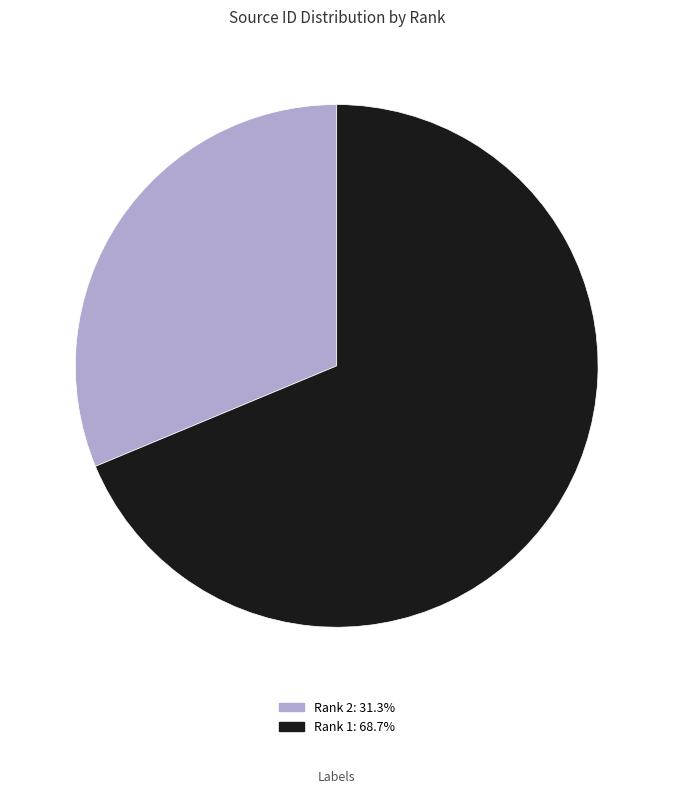

How many slices are in this pie chart?

2